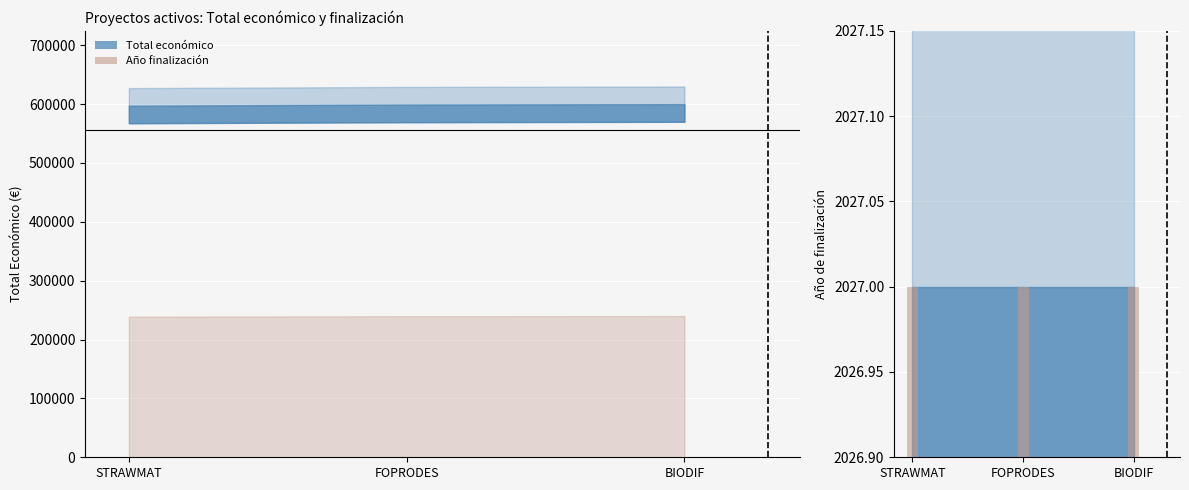

Reading left to right, extract all data points from this chart.

Total económico: STRAWMAT=597320	FOPRODES=599211	BIODIF=599927
Año de finalización: STRAWMAT=2027	FOPRODES=2027	BIODIF=2027